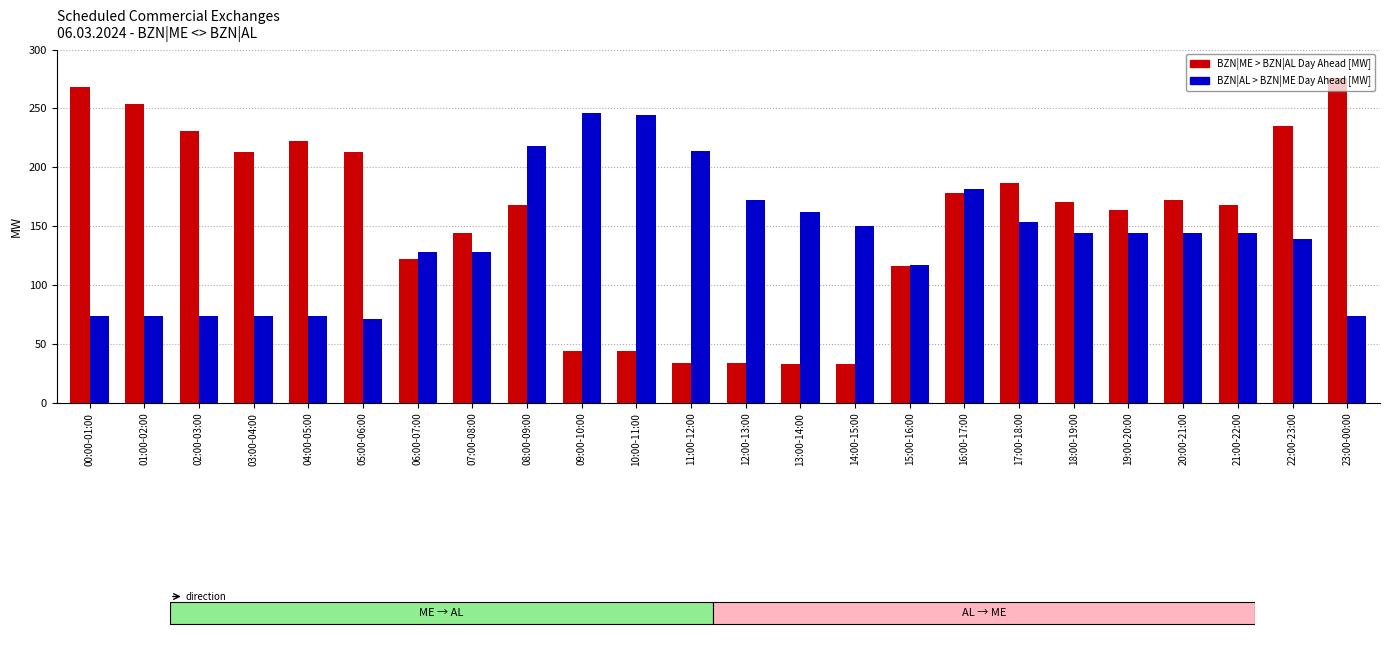

What is the label of the 21st bar from the right?

03:00-04:00